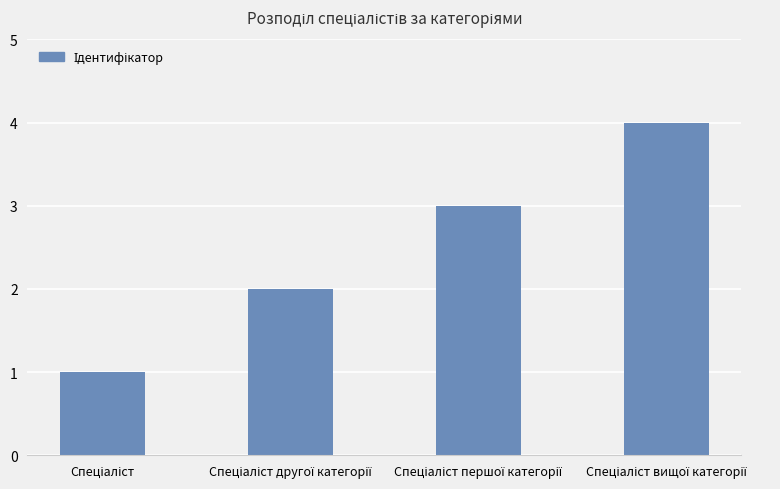

What is the greatest value displayed?

4